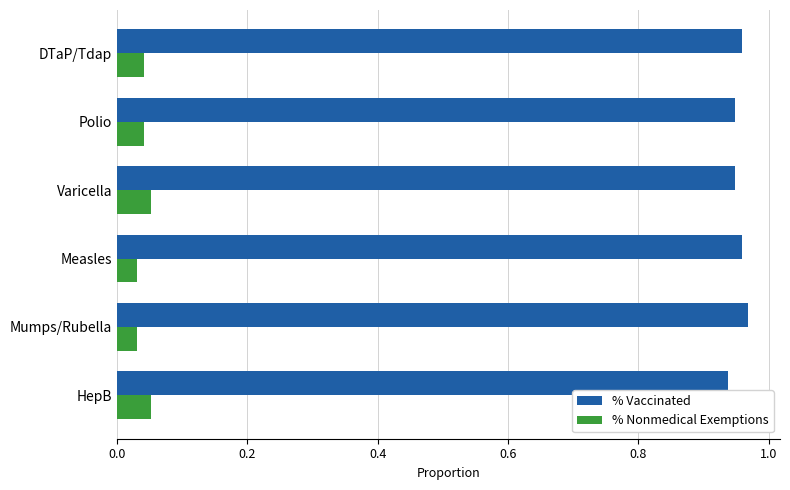

How many % Nonmedical Exemptions values are between 0 and 1?

6